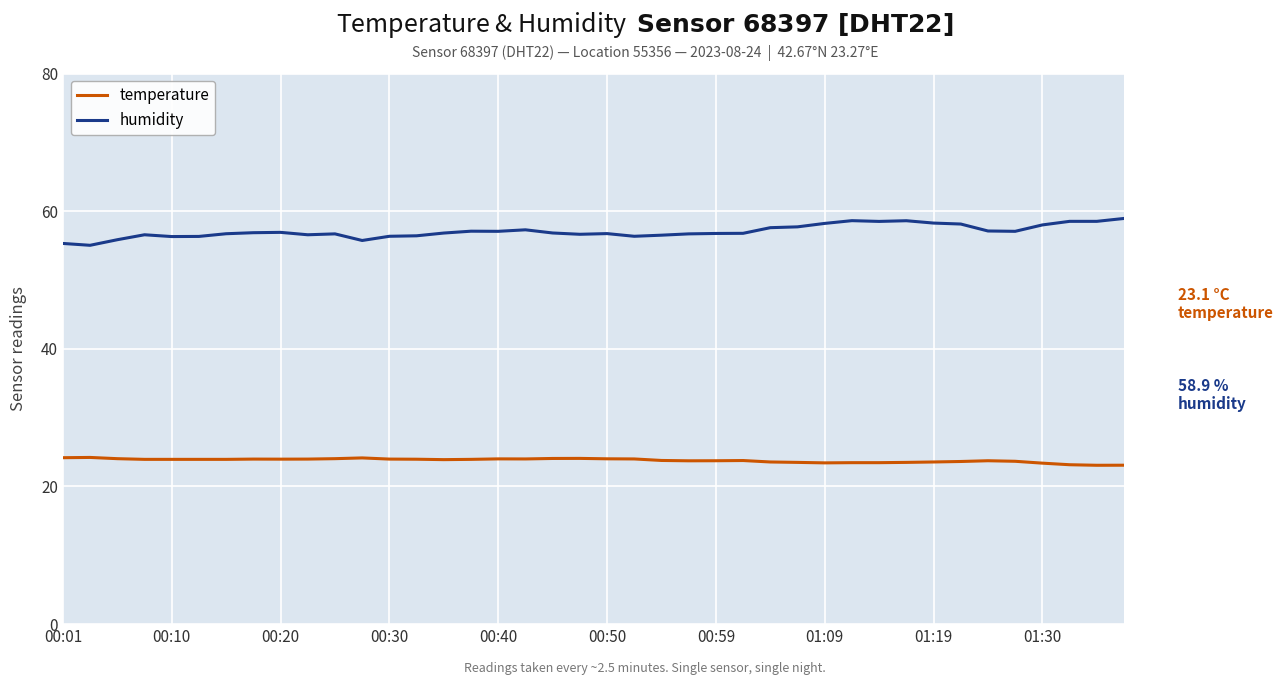

Which series has the largest range (max minus min)?

humidity